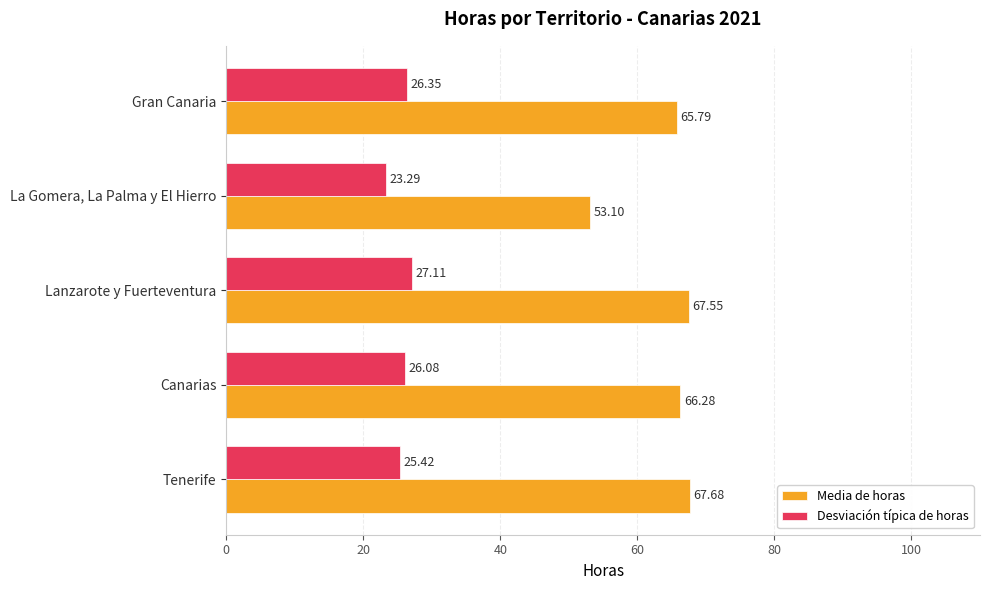

Rank the series by their maximum value, from highest to lowest.

Media de horas, Desviación típica de horas